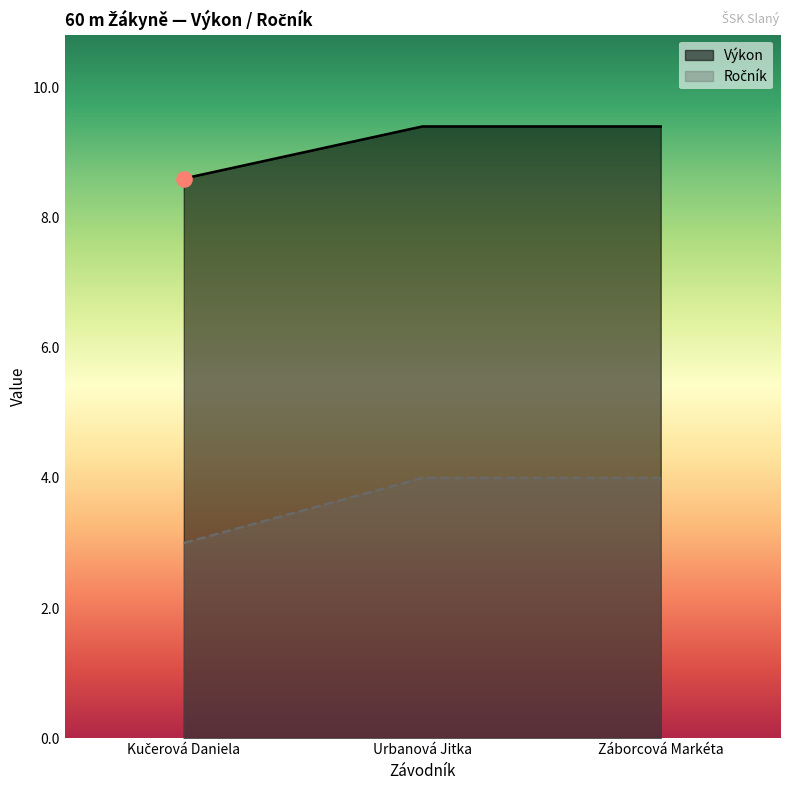

Which series has the largest total across all categories?

Výkon